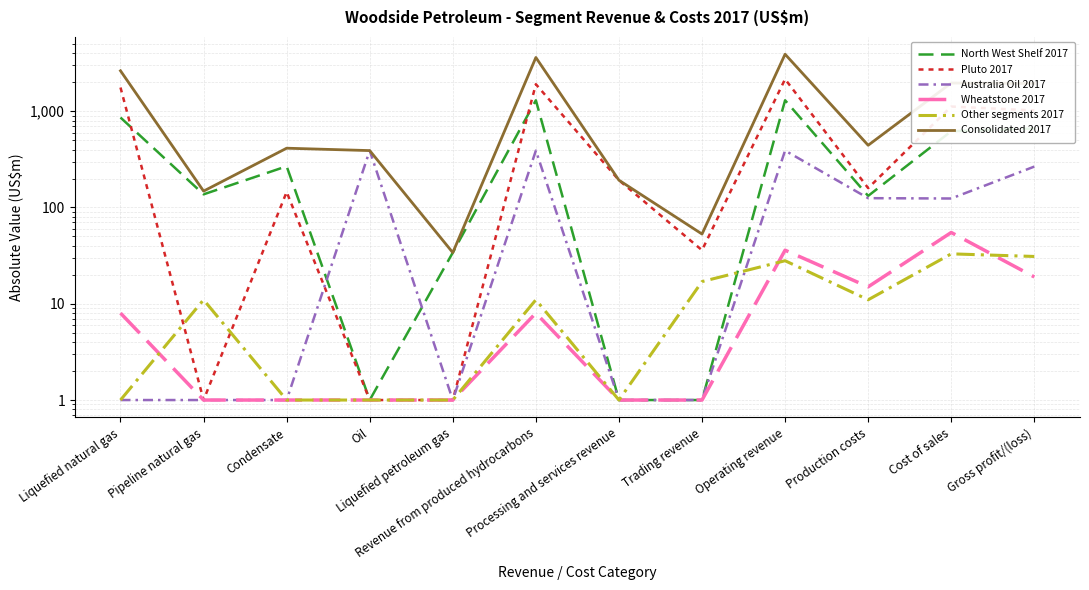

What is the sum of all Consolidated 2017 values?

15736